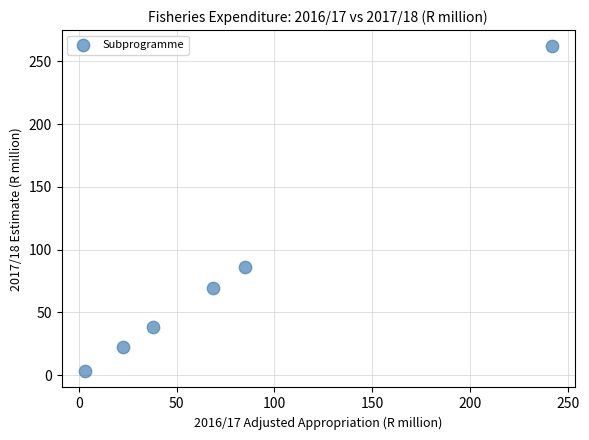

What Y value in the scatter plot is closest to 132?

86.2